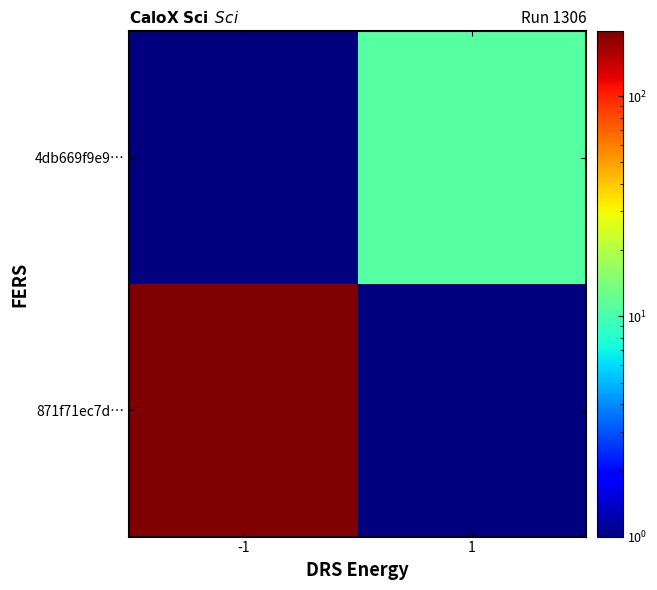

Which label corresponds to the largest value in the chart?

-1